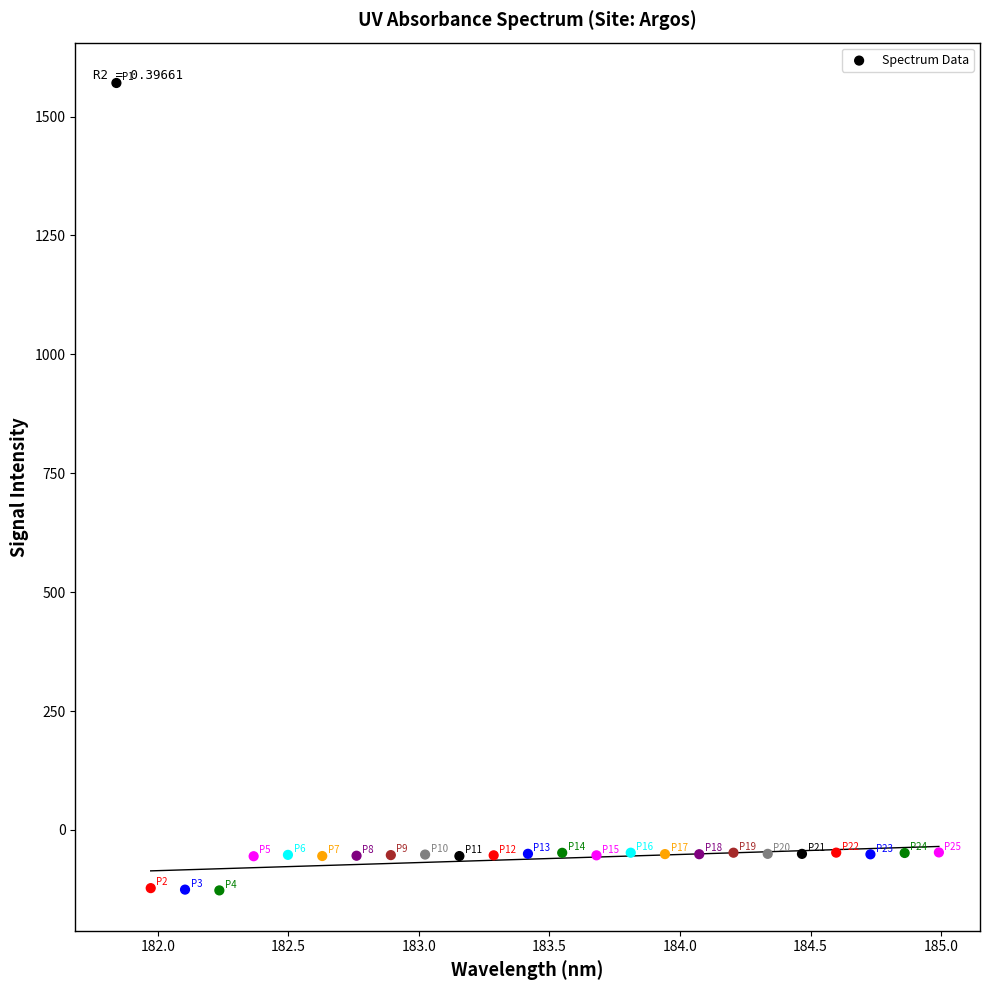

What is the range of X values (max minus min)?

3.1